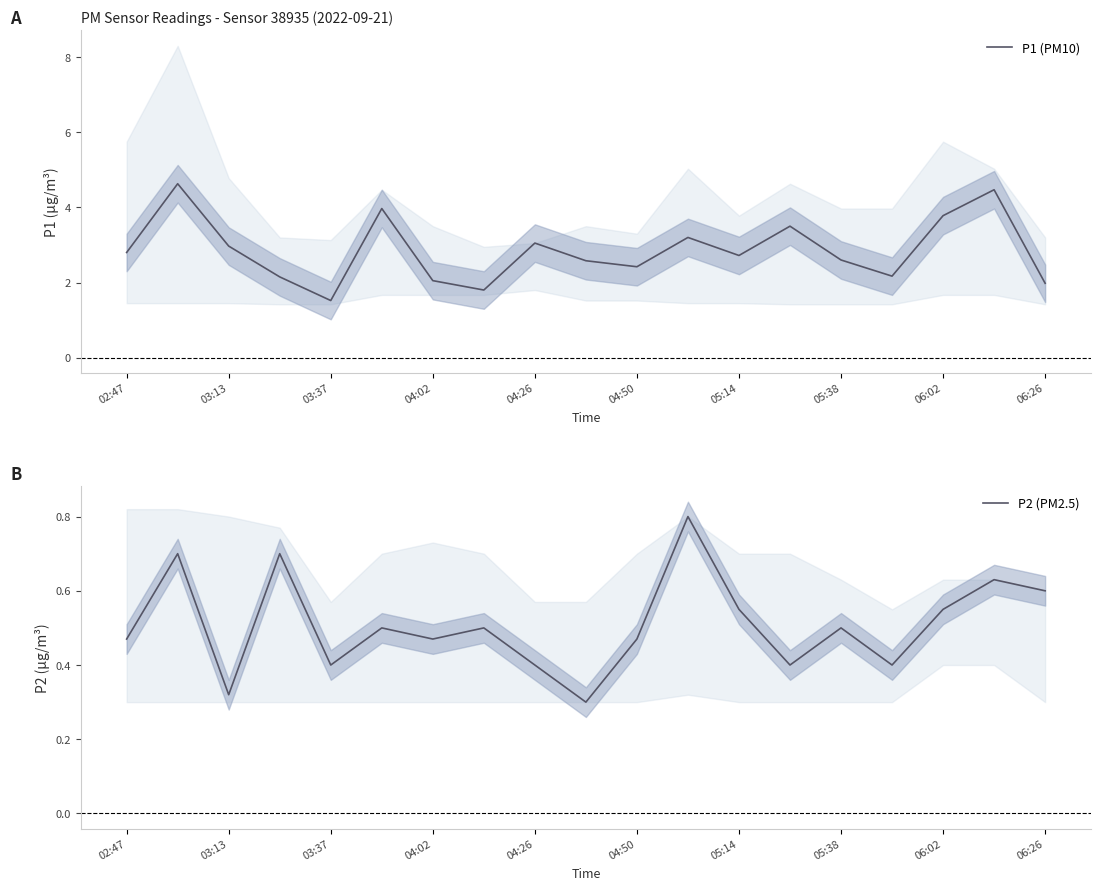

How many lines are shown in the chart?

2